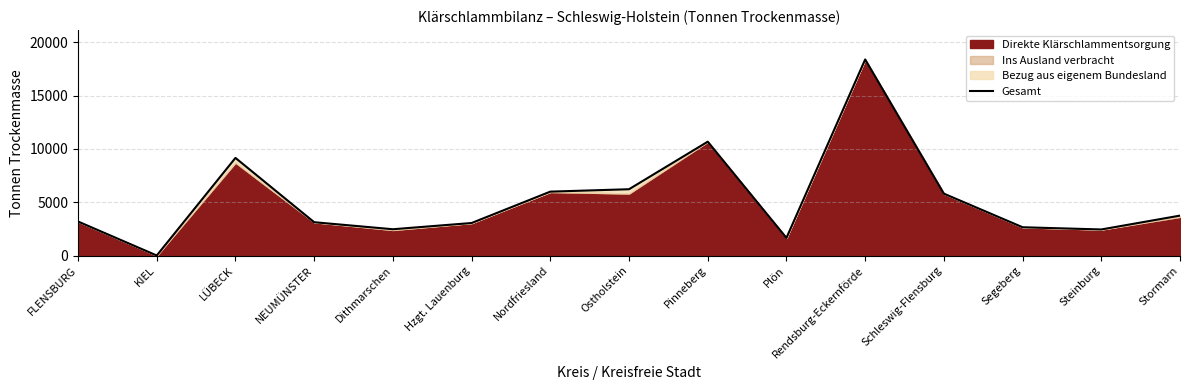

Reading right to left, transcribe all the data shown in this chart.

3742	2443	2651	5803	18389	1650	10676	6218	5992	3048	2464	3123	9157	0	3188